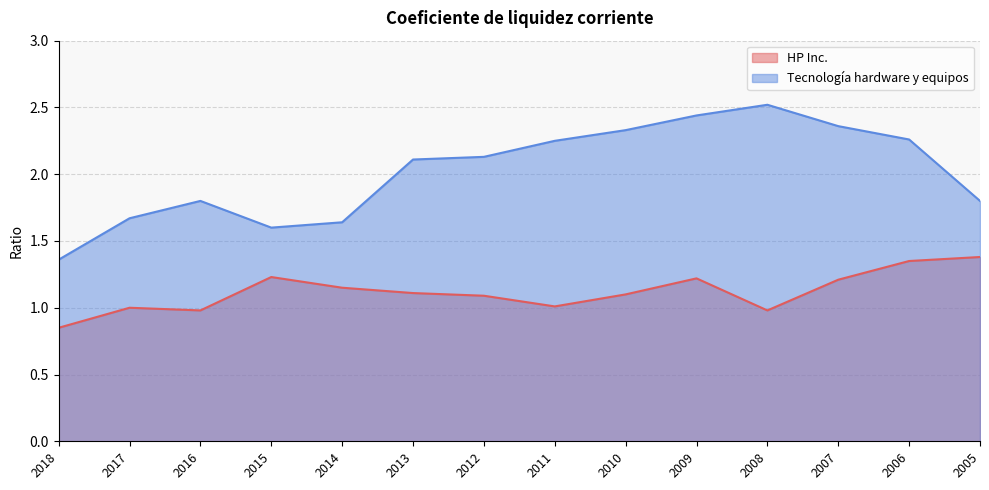

At how many categories does at least one series exceed 1?

14